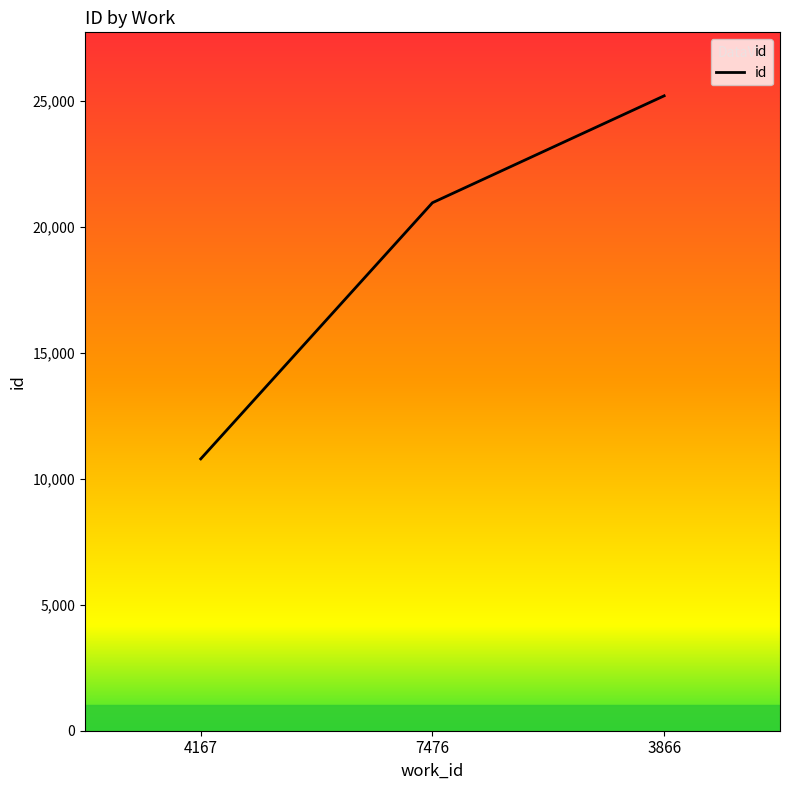

Between 7476 and 3866, which is larger?

3866